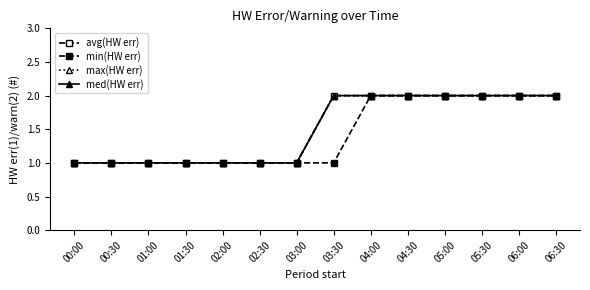

What position from the left is 01:00?

3